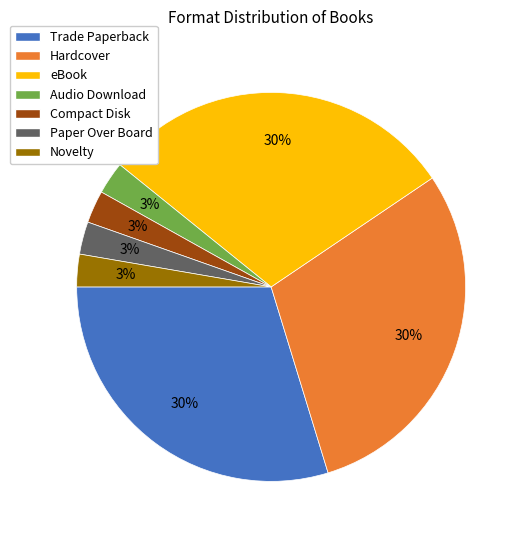

To the nearest percent, what is the combined percentage of eBook and Paper Over Board?

32%